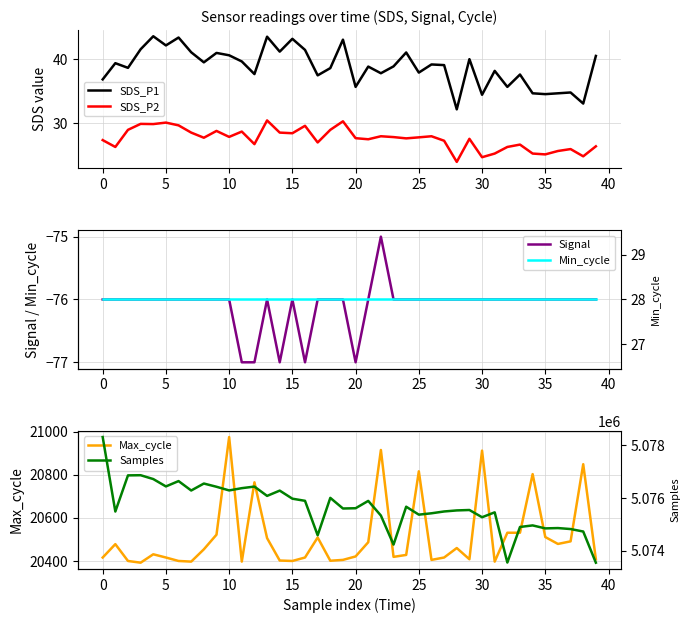

True or false: SDS_P1 has a value of 62.1 at 10.

False